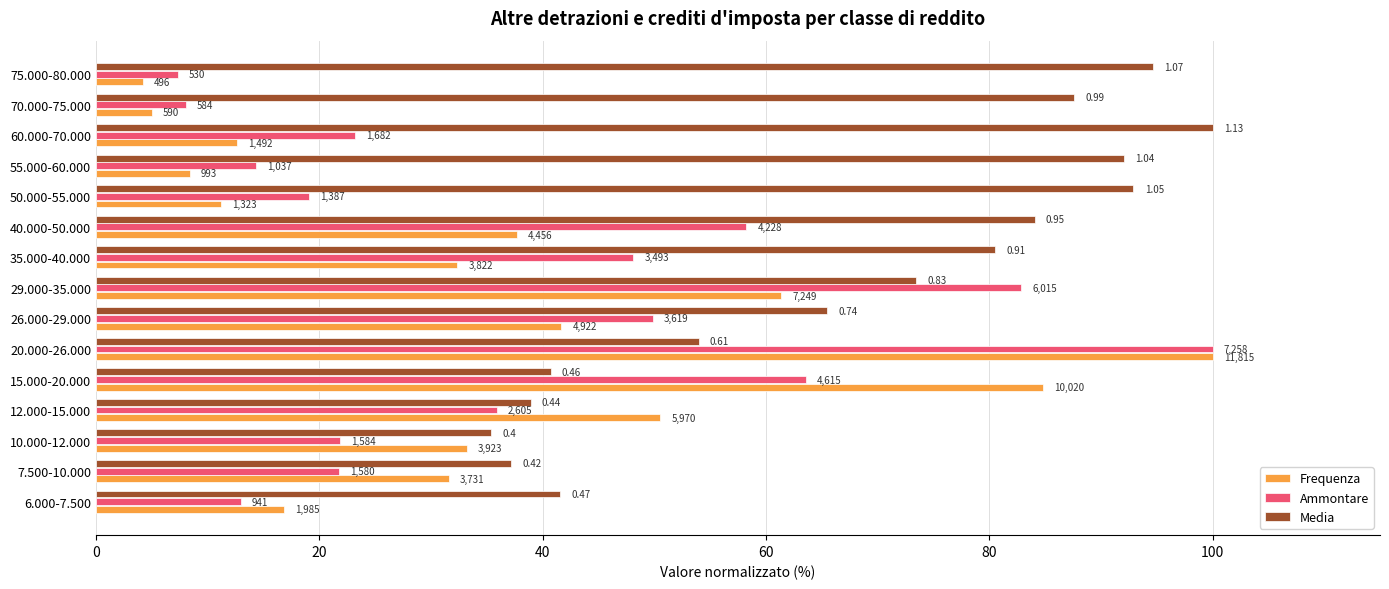

What are all the series names shown in the legend?

Frequenza, Ammontare, Media